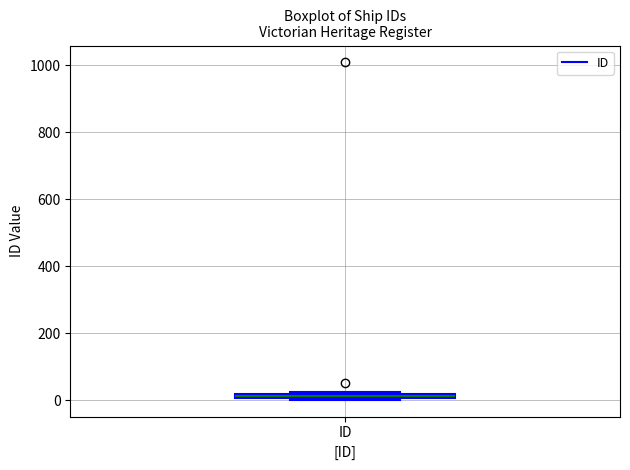

Where is the lower edge of the box for ID on the y-axis? The values are not printed on the chart, so give them approximately, as read against the axis.

0